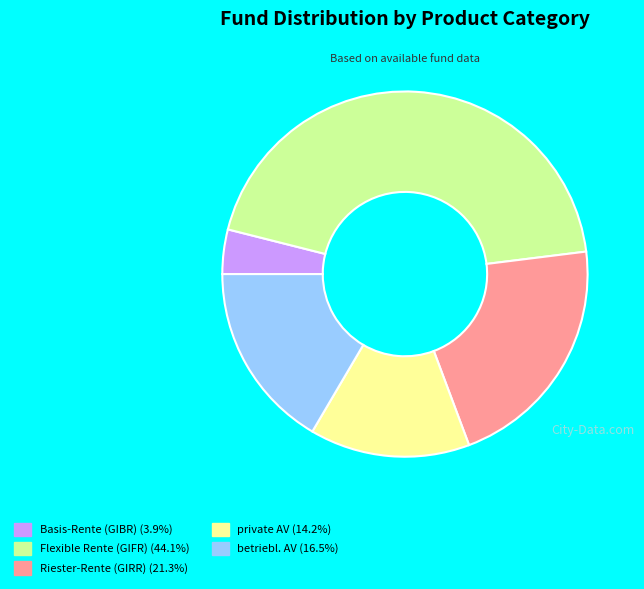

The Flexible Rente (GIFR) slice represents 44% of the pie. True or false?

True